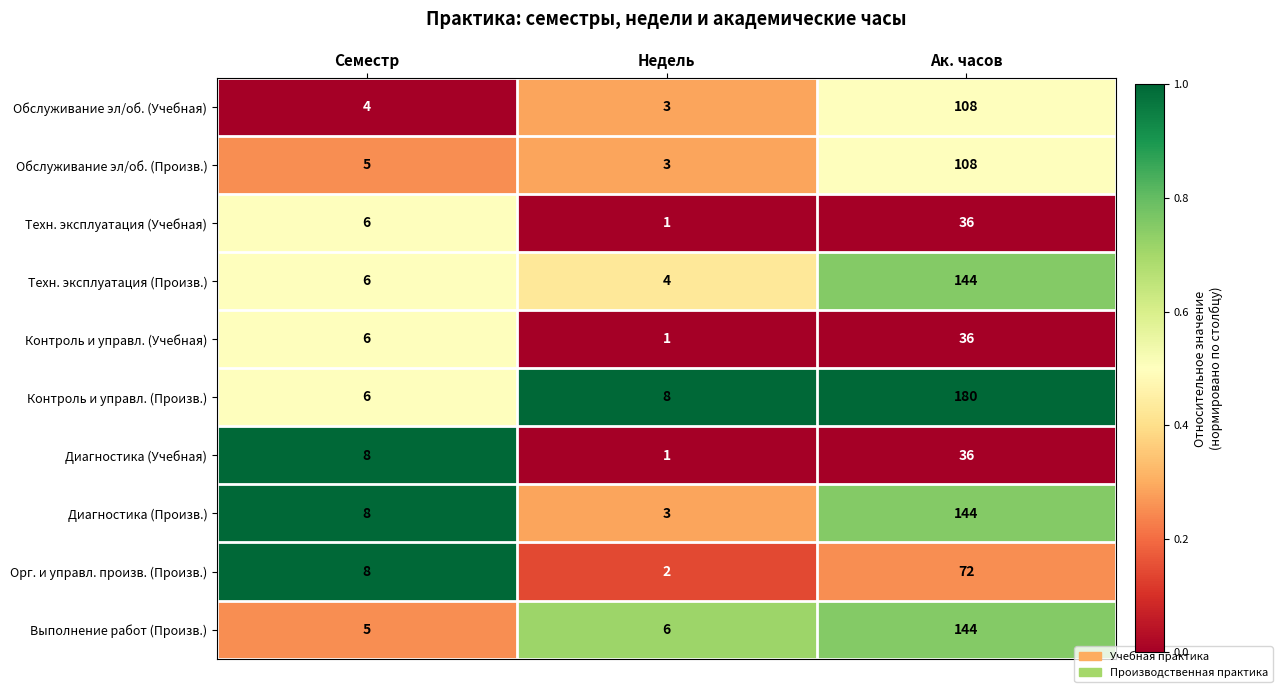

At which category is the sum across all series the highest?

Ак. часов